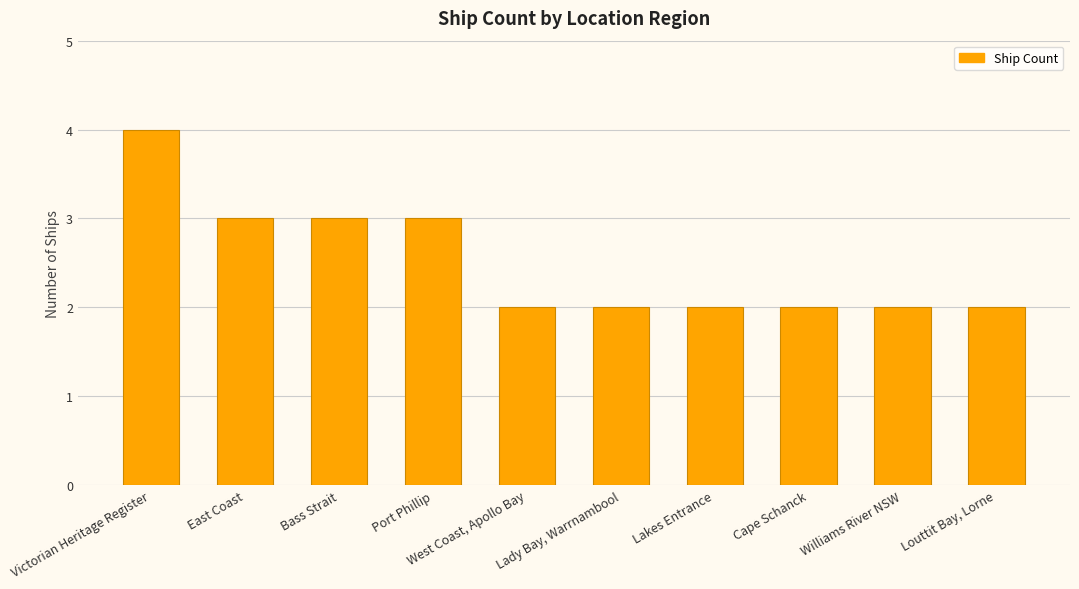

What is the label of the 9th bar from the right?

East Coast